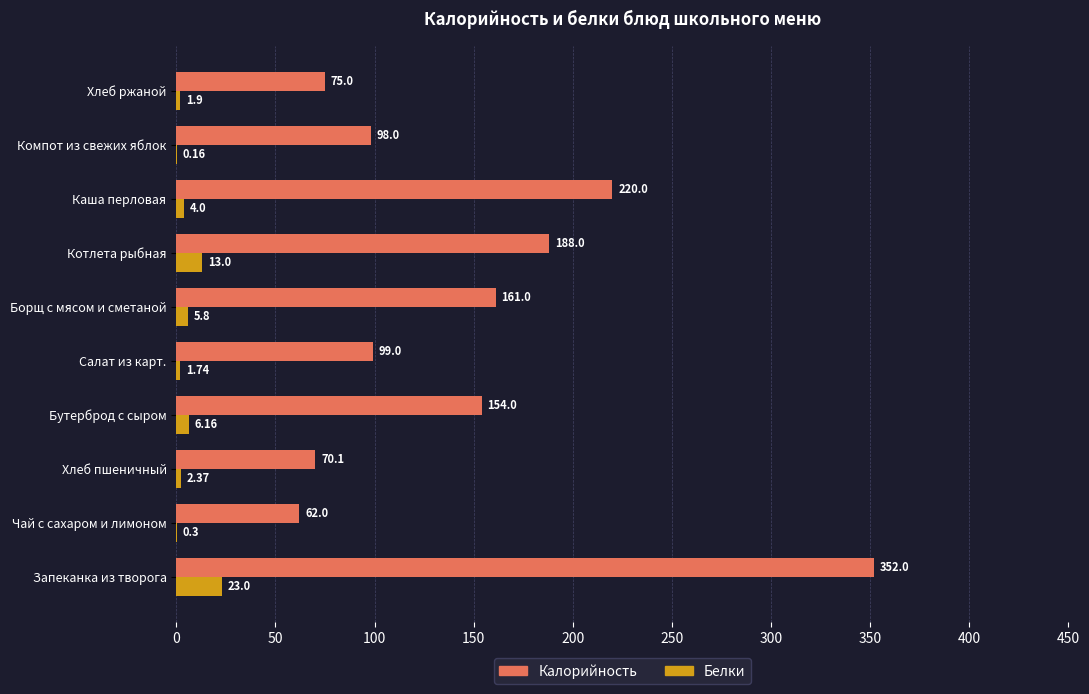

What is the sum of all Калорийность values?

1479.1